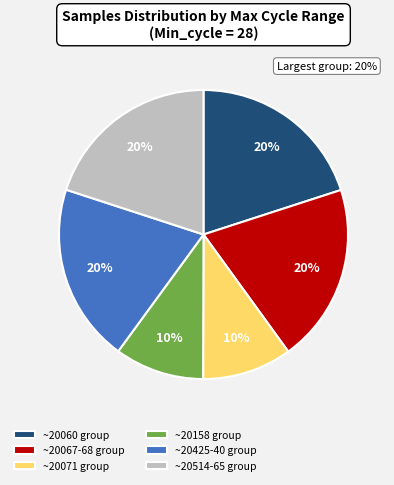

The ~20060 group slice represents 29% of the pie. True or false?

False